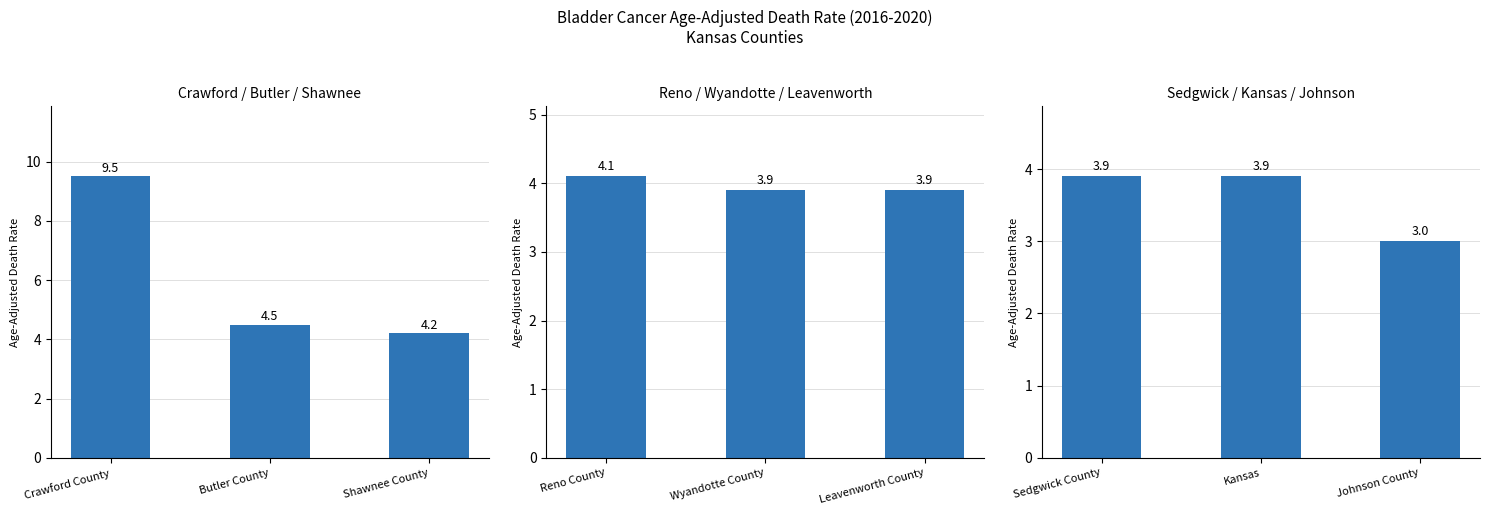

What is the lowest value of the Reno / Wyandotte / Leavenworth series?

3.9